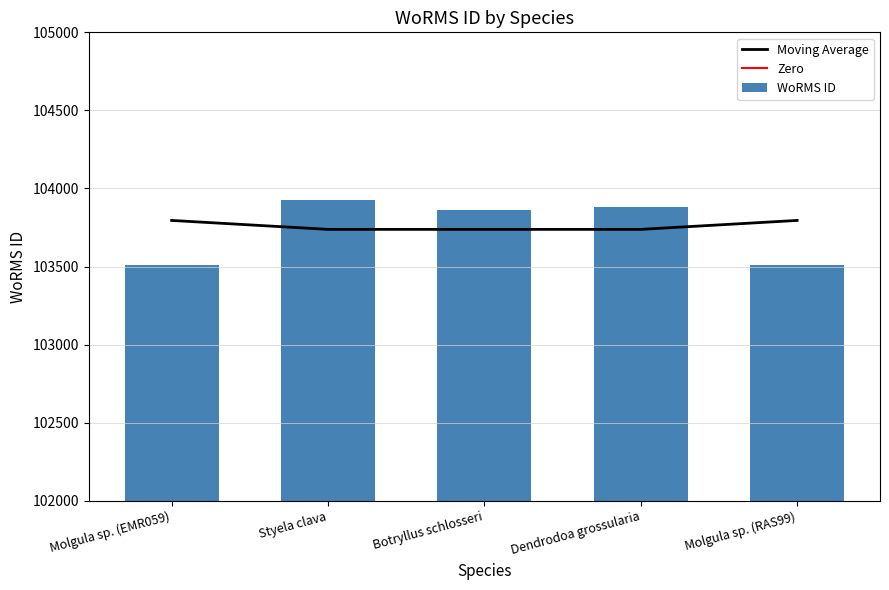

Reading right to left, transcribe all the data shown in this chart.

103509	103882	103862	103929	103509